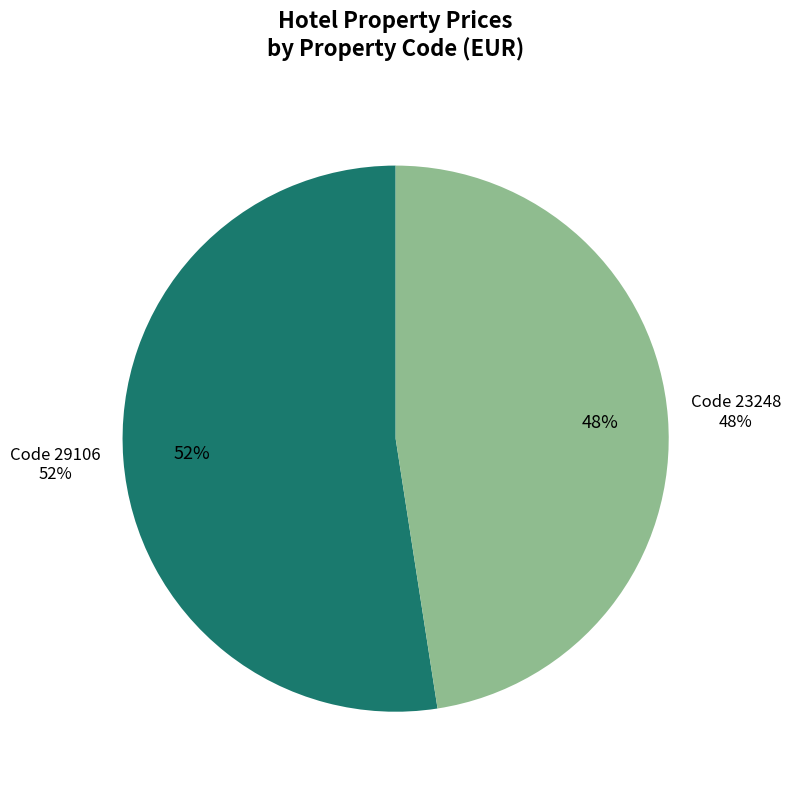

How many segments does this pie chart have?

2